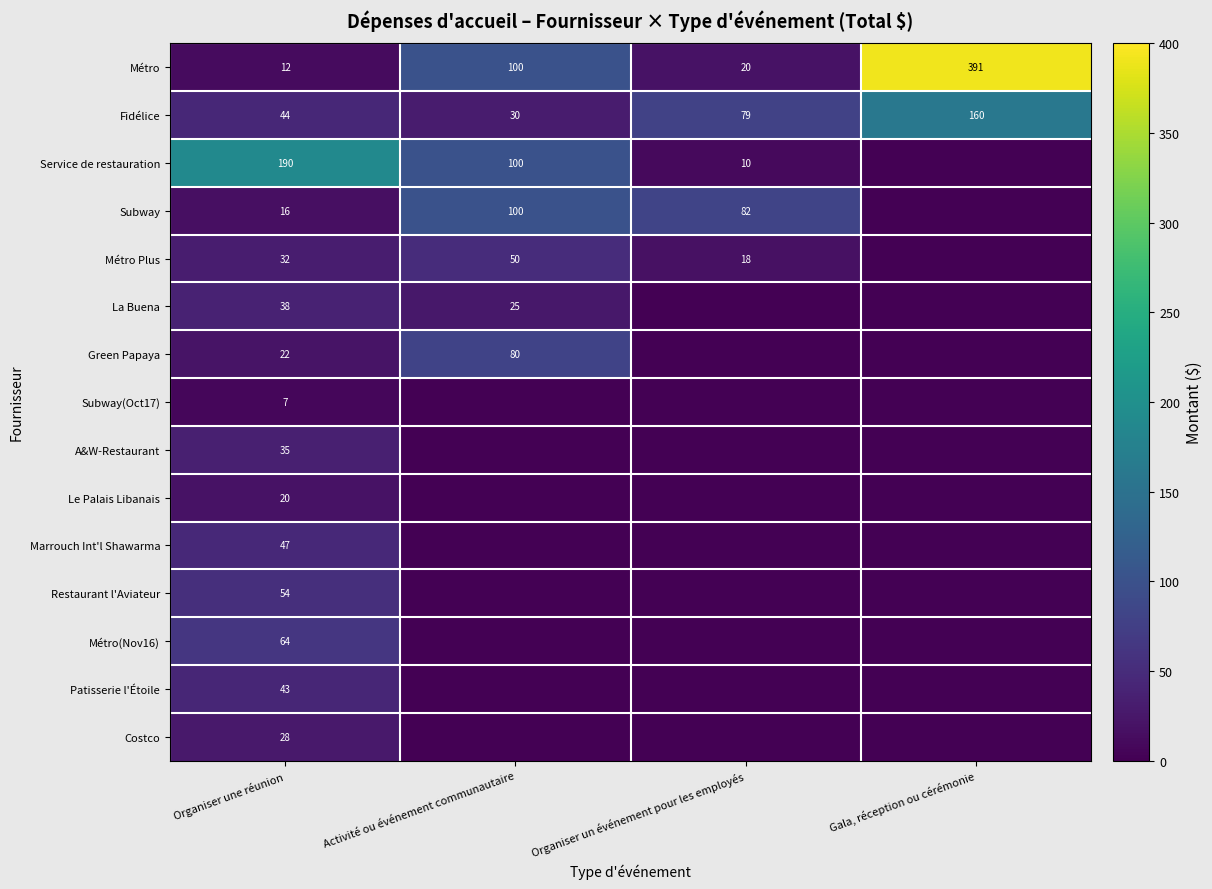

What is the sum of the Fidélice values at Gala, réception ou cérémonie and Activité ou événement communautaire?

190